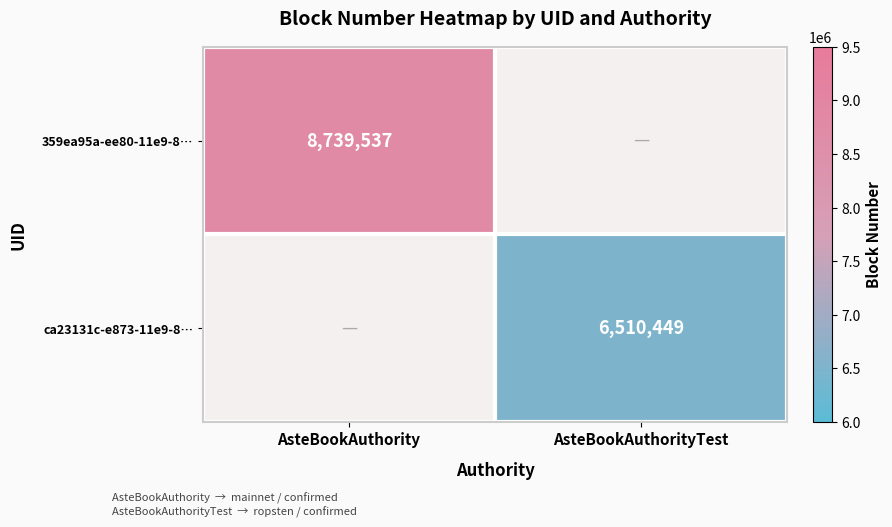

Which label corresponds to the smallest value in the chart?

AsteBookAuthorityTest